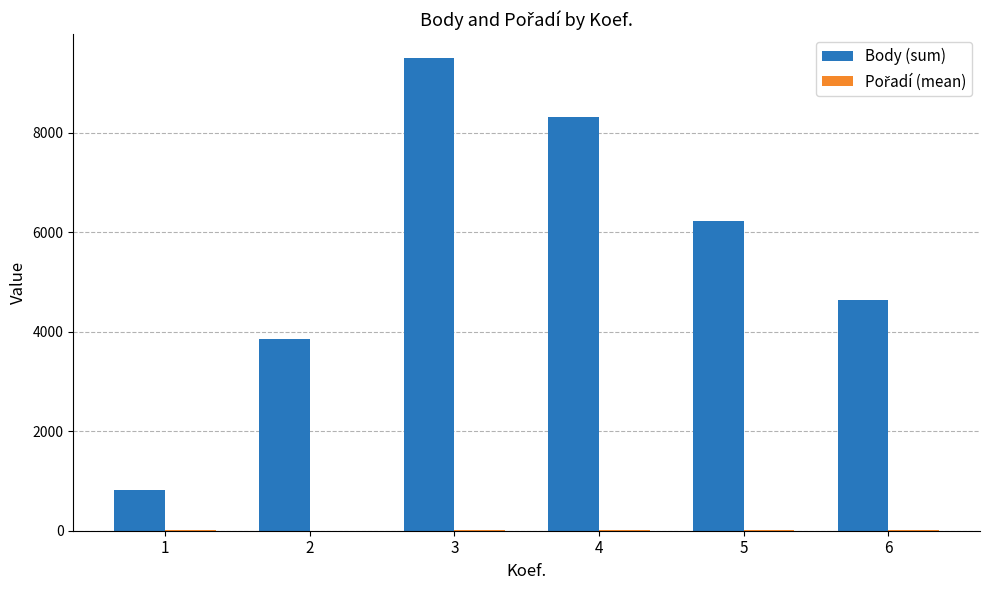

Which series has the largest range (max minus min)?

Body (sum)